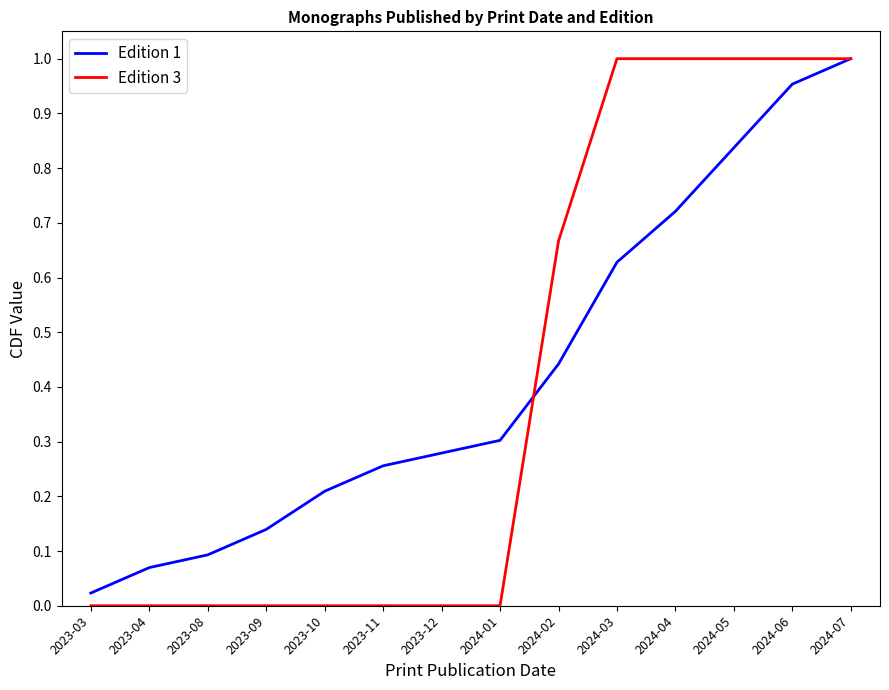

List the labels in order of Edition 1 value, smallest first.

2023-03, 2023-04, 2023-08, 2023-09, 2023-10, 2023-11, 2023-12, 2024-01, 2024-02, 2024-03, 2024-04, 2024-05, 2024-06, 2024-07